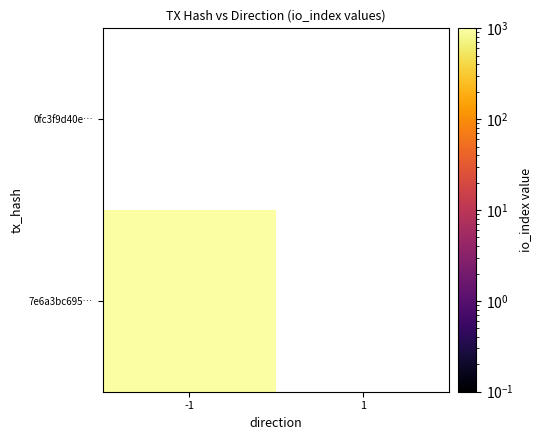

At direction, list the series in order from largest to smallest.

0fc3f9d40ecbda546037e12d0ce4932405746bf, 7e6a3bc695dc74af43421ee5a67daa93d86d717